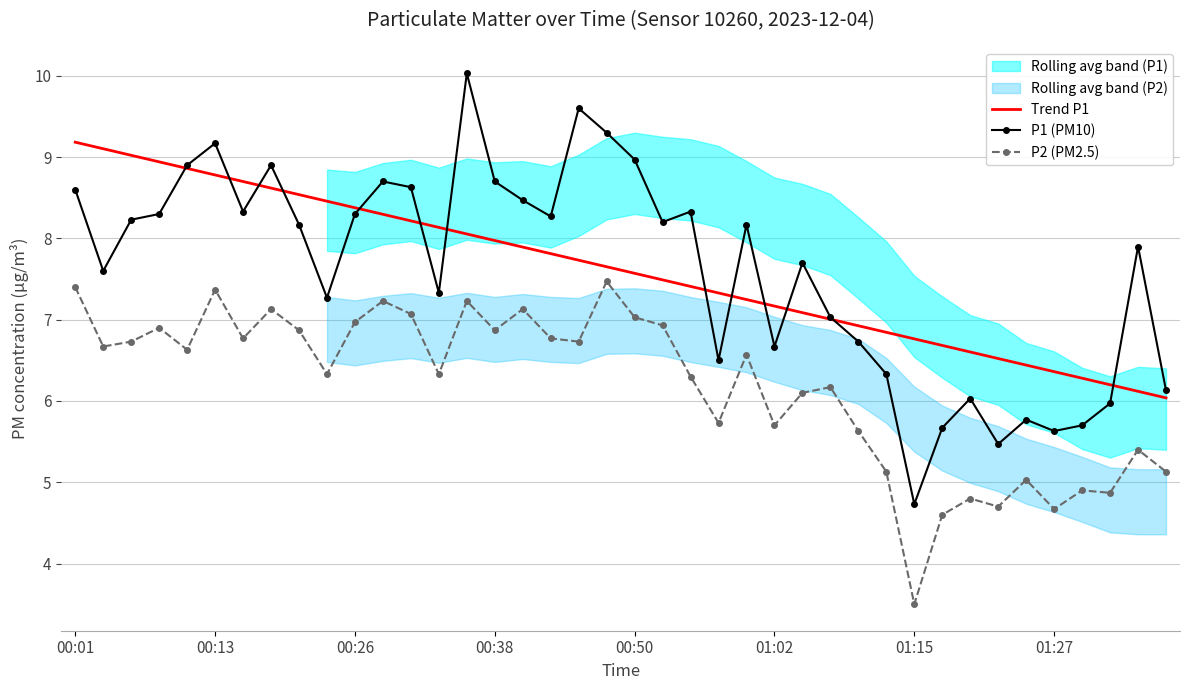

True or false: P2 (PM2.5) and Trend P1 cross at least once.

False